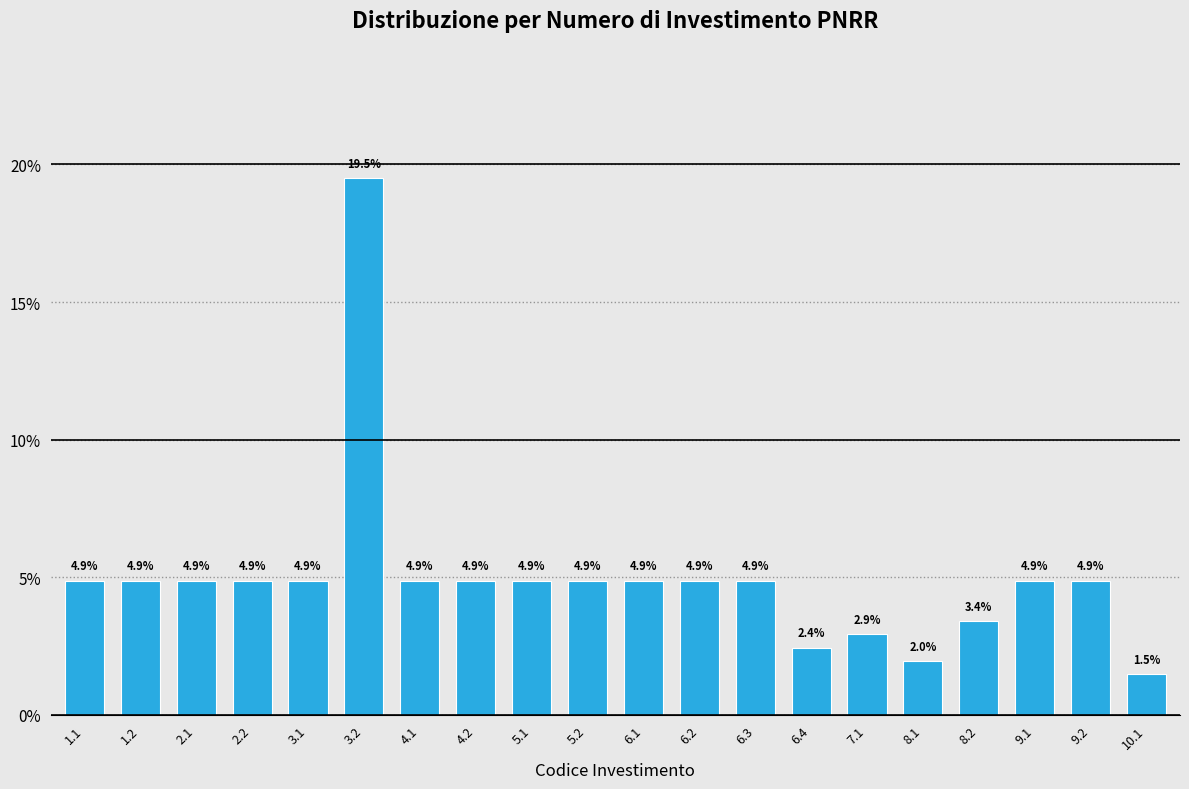

Reading left to right, transcribe all the data shown in this chart.

4.9	4.9	4.9	4.9	4.9	19.5	4.9	4.9	4.9	4.9	4.9	4.9	4.9	2.4	2.9	2.0	3.4	4.9	4.9	1.5